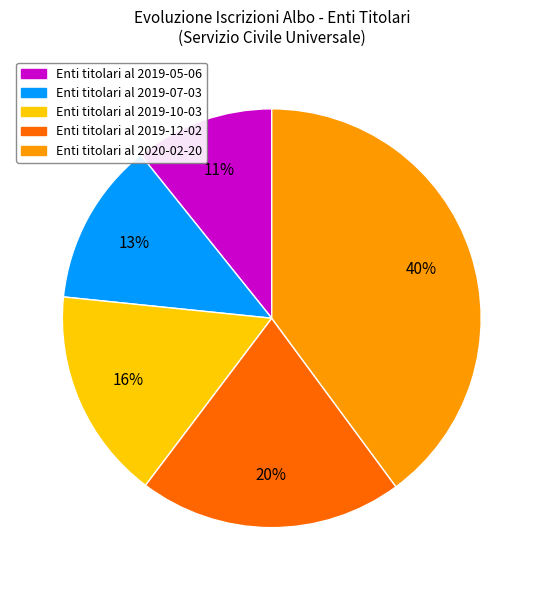

To the nearest percent, what is the difference between the largest and smallest slice percentages?

29%